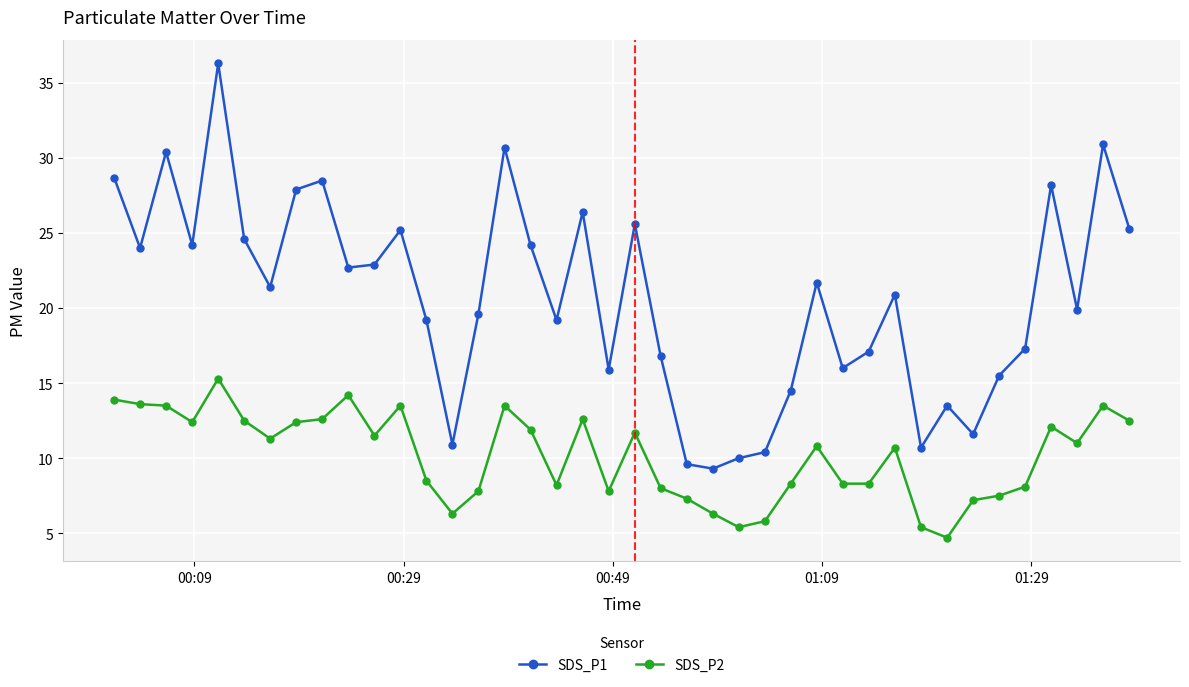

What is the value of the SDS_P1 point at the 11th from the left?

22.9